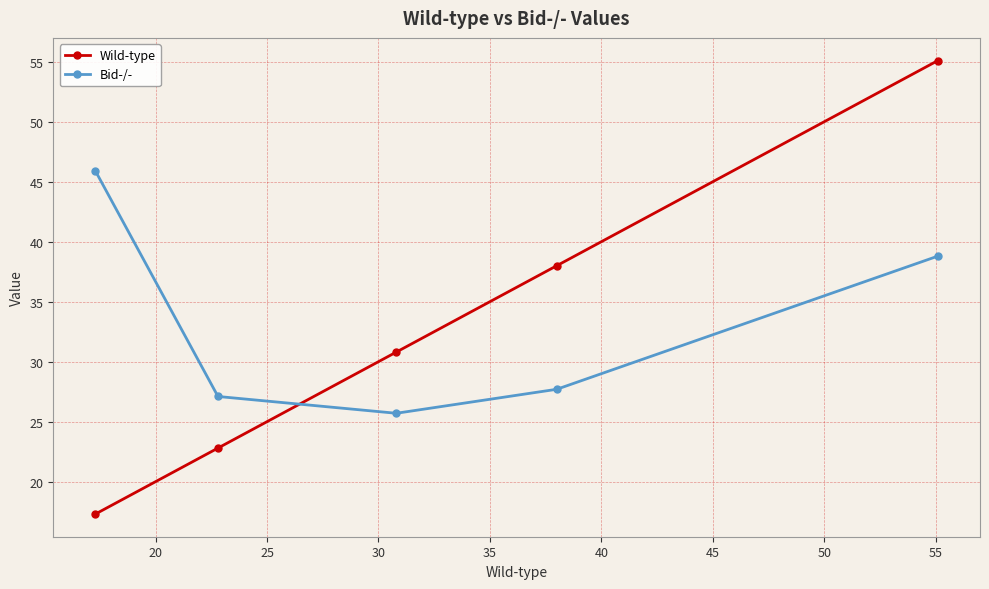

What is the value of the Wild-type point at the 5th from the left?

55.1